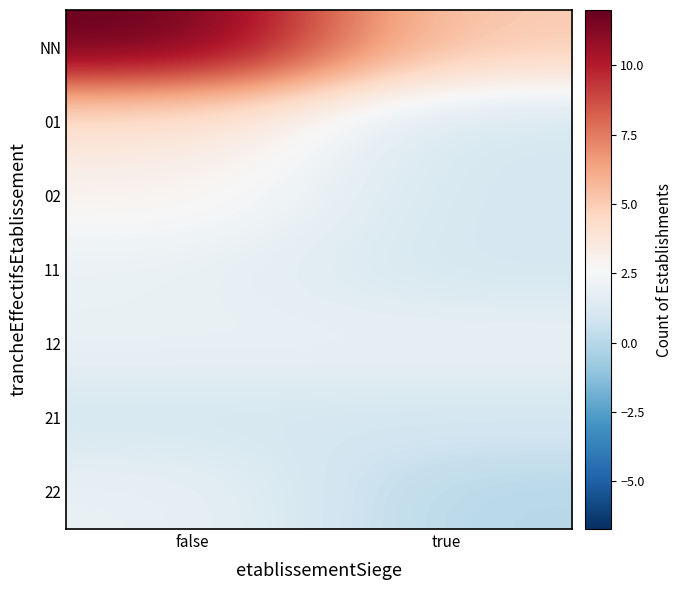

What is the spread (max minus min) of values at false?

11